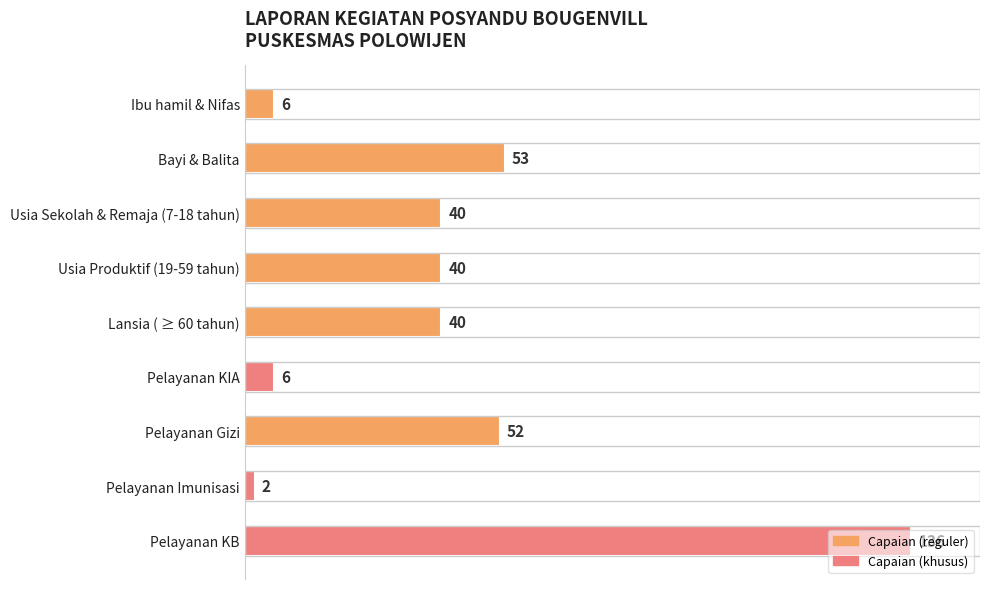

What is the smallest value displayed?

2